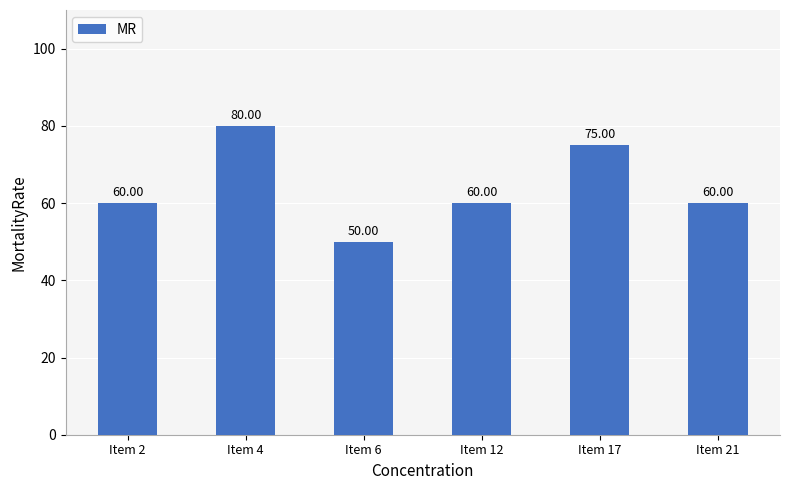

What value does the data have at Item 2?

60